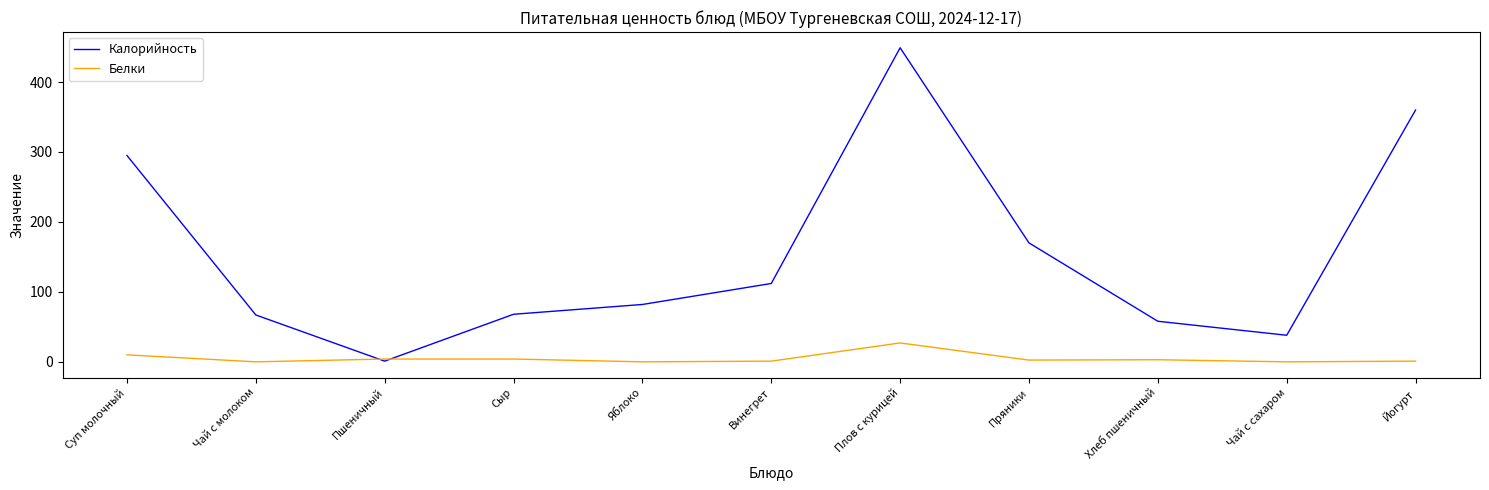

Which category has the lowest value in the Калорийность series?

Пшеничный